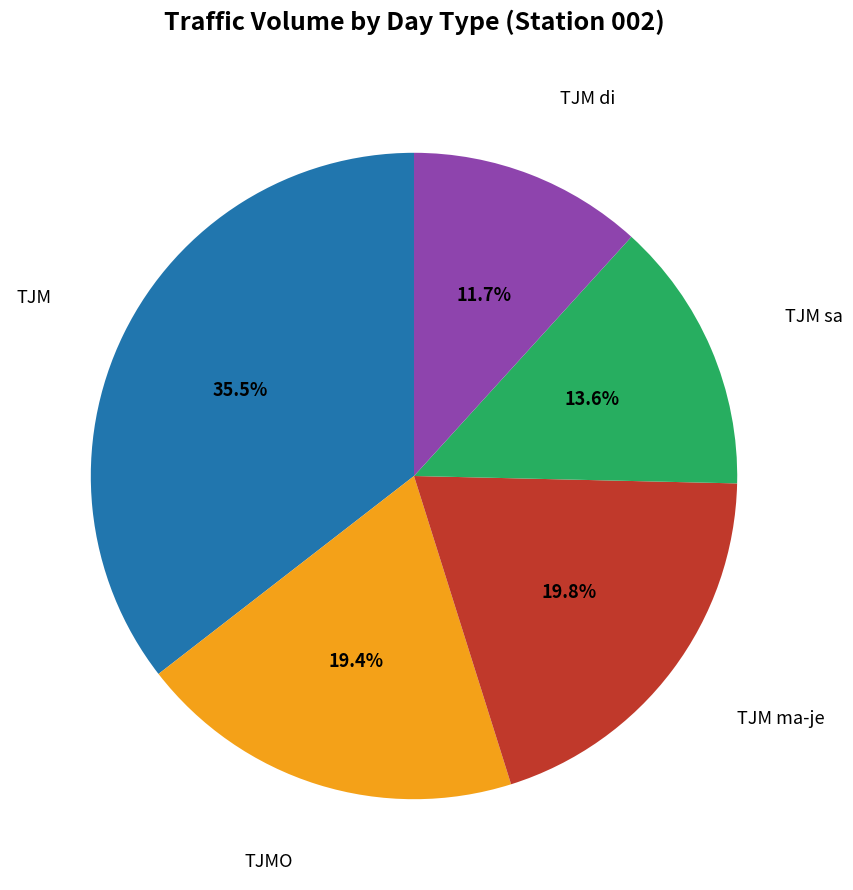

The TJM di slice represents 18% of the pie. True or false?

False